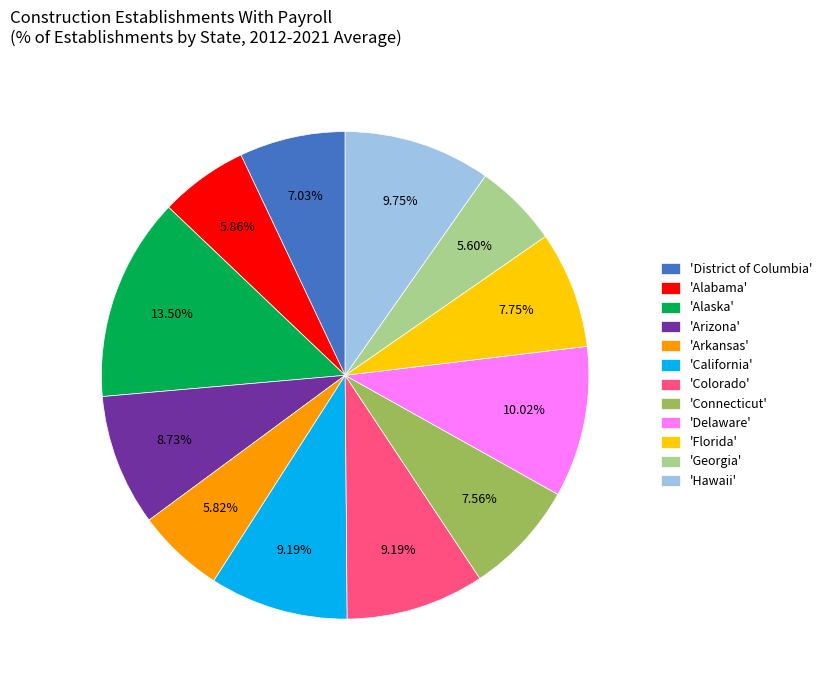

How many slices are in this pie chart?

12